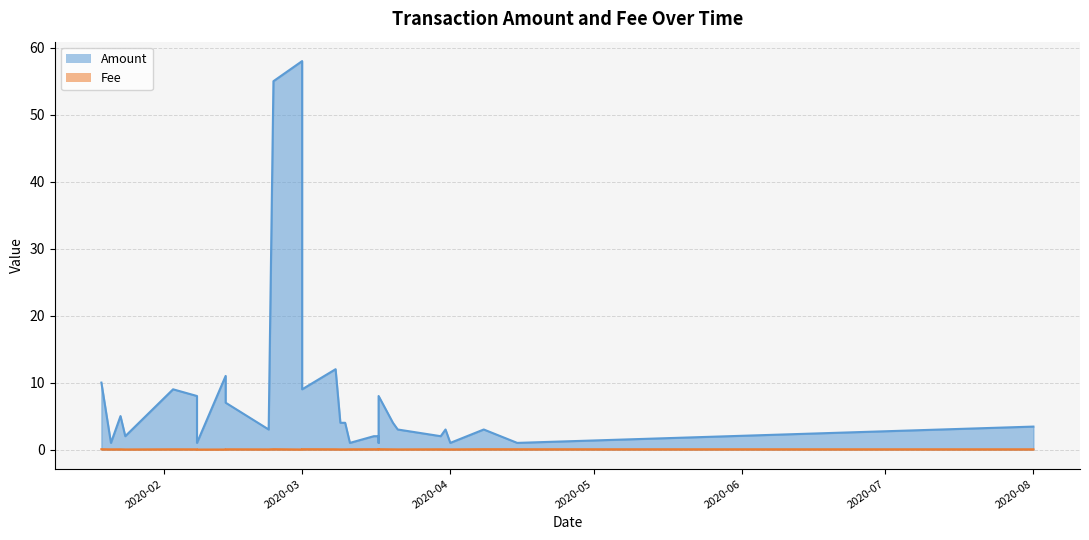

What is the minimum value for Amount?

1.0